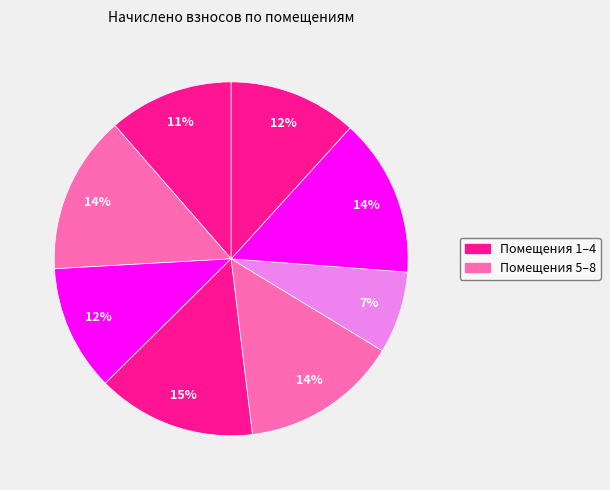

To the nearest percent, what is the average slice percentage?

12%